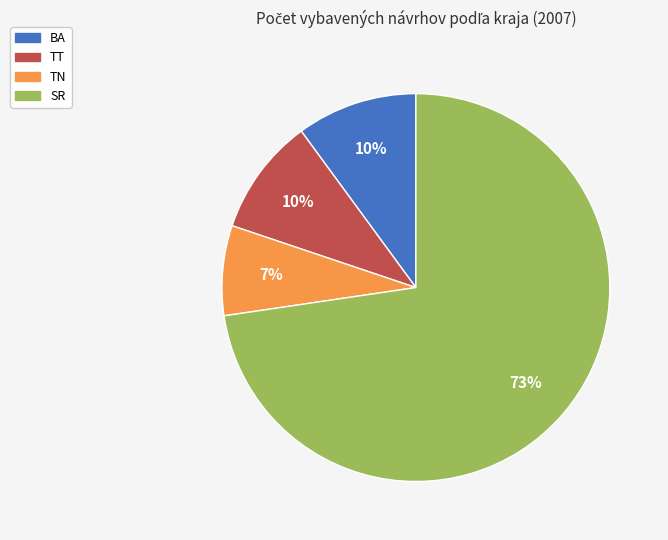

Do TN and TT together represent more than half of the pie?

No